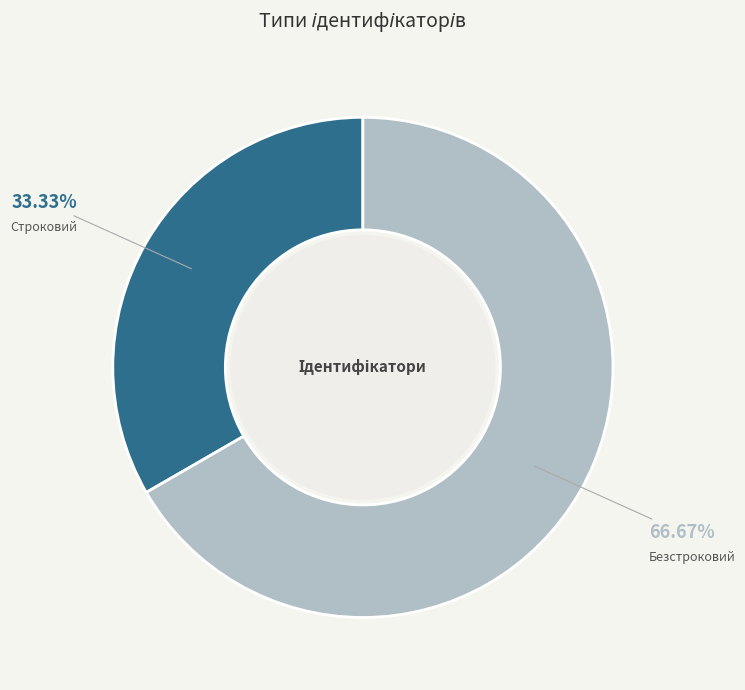

Which has a higher value, Строковий or Безстроковий?

Безстроковий